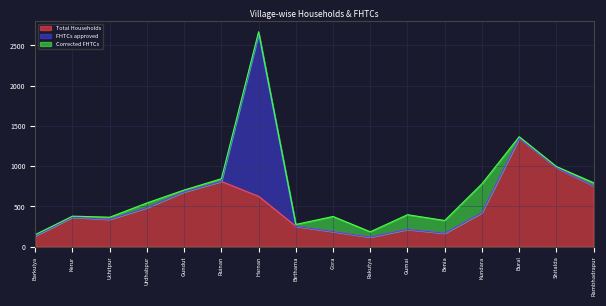

Where do Corrected FHTCs and FHTCs approved first cross each other?

Ruinan and Harnan